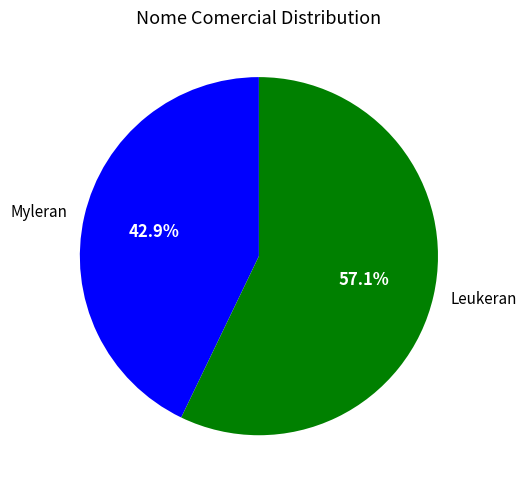

To the nearest percent, what is the difference between the Leukeran and Myleran slice percentages?

14%